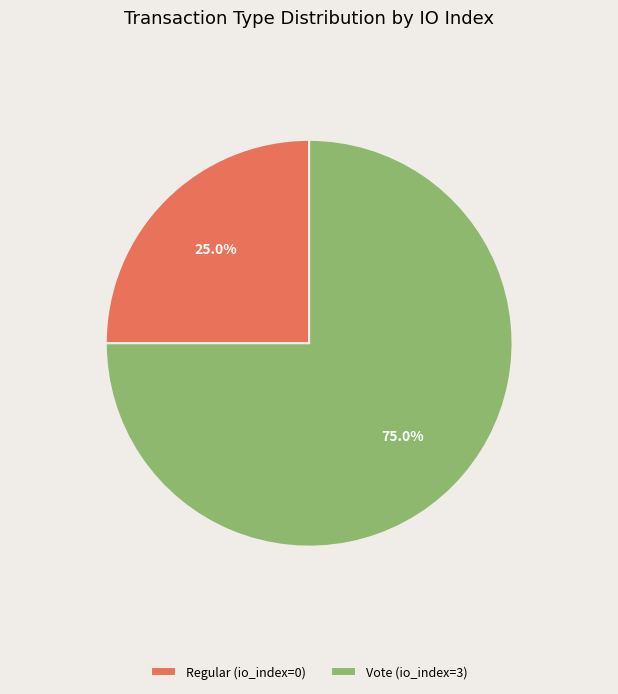

How many segments does this pie chart have?

2